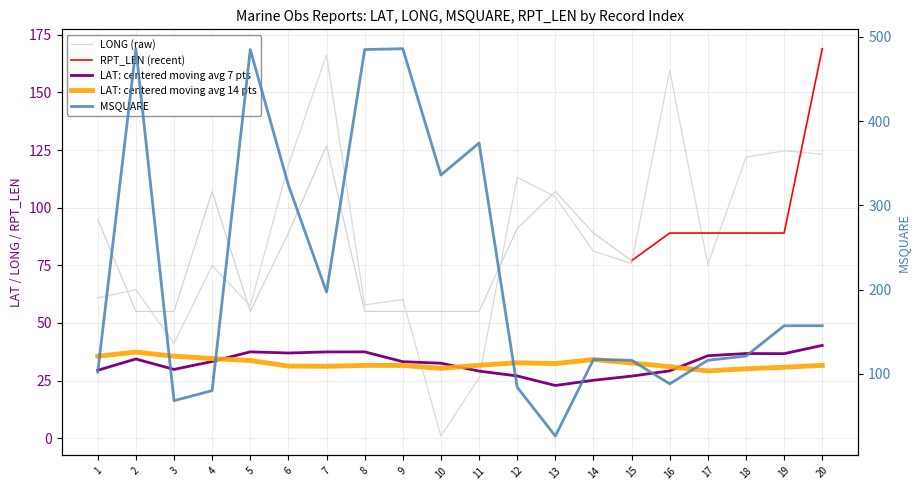

True or false: LONG and MSQUARE cross at least once.

True